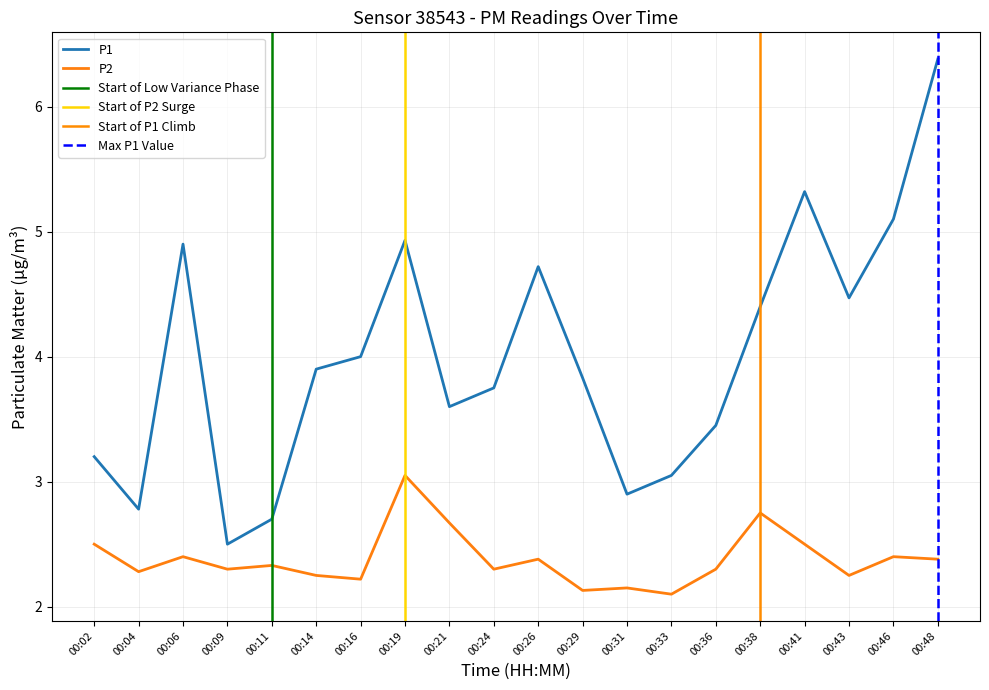

How many lines are shown in the chart?

2